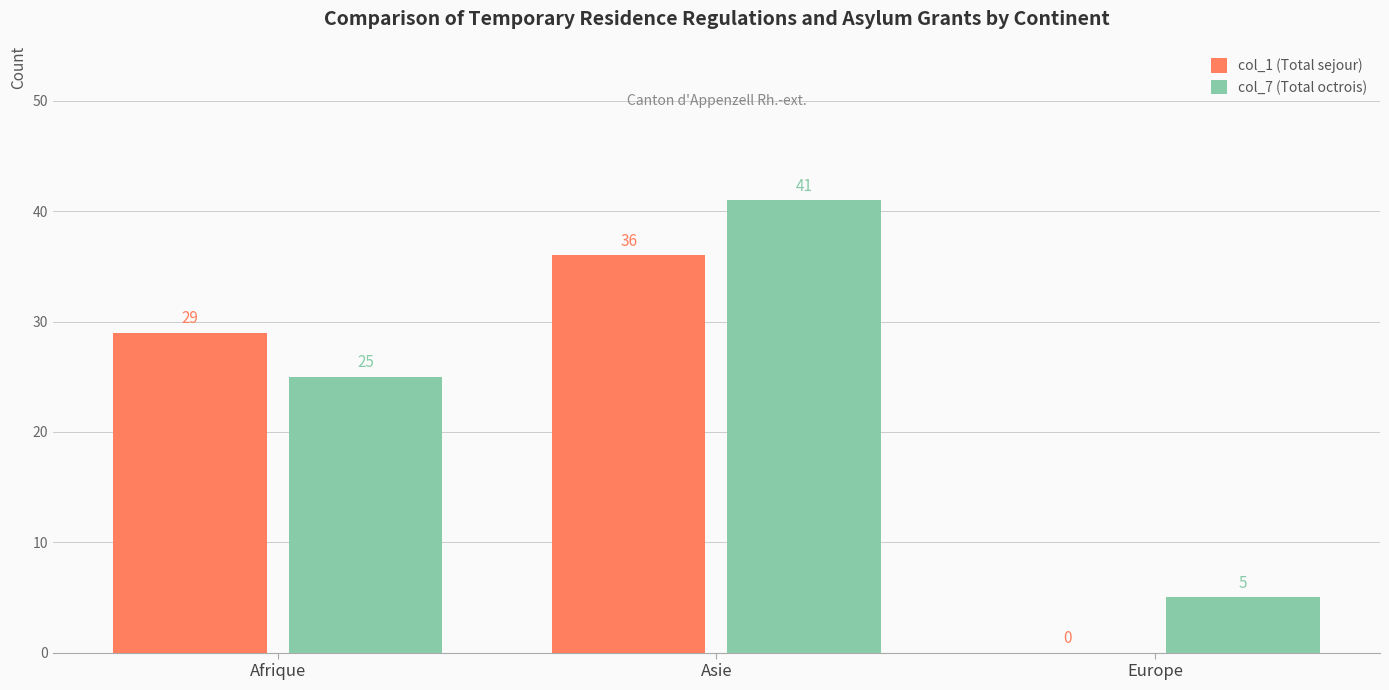

What is the sum of the col_1 (Total sejour) values at Afrique and Europe?

29